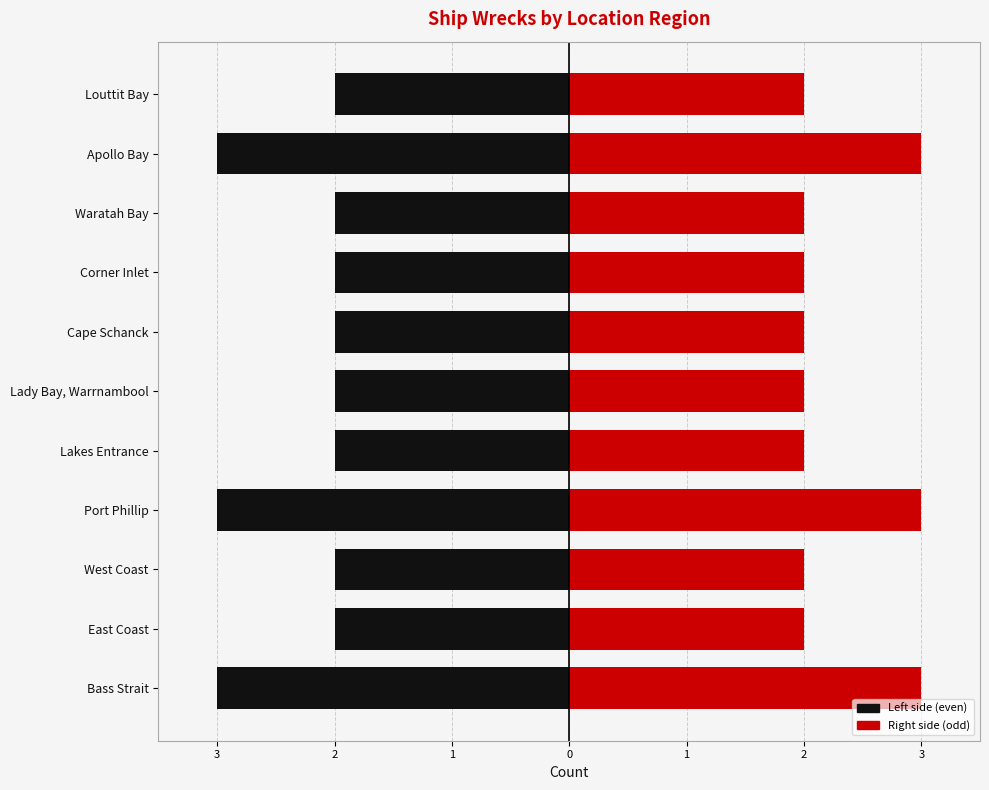

The value at West Coast is 1. True or false?

False